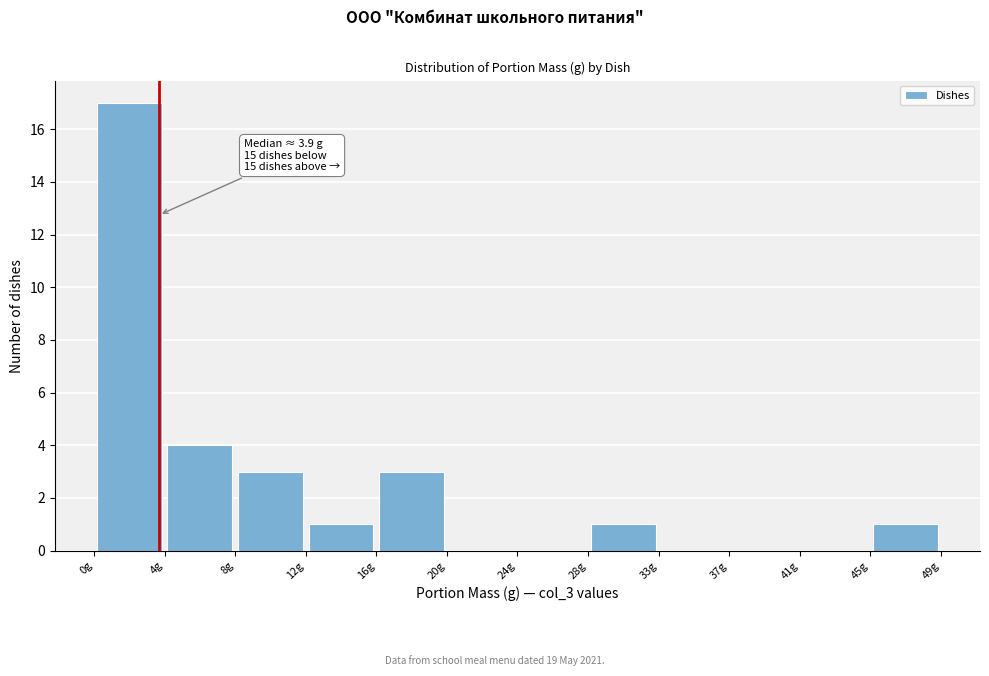

Over which range of the x-axis is the bar tallest?

0.0 to 4.0